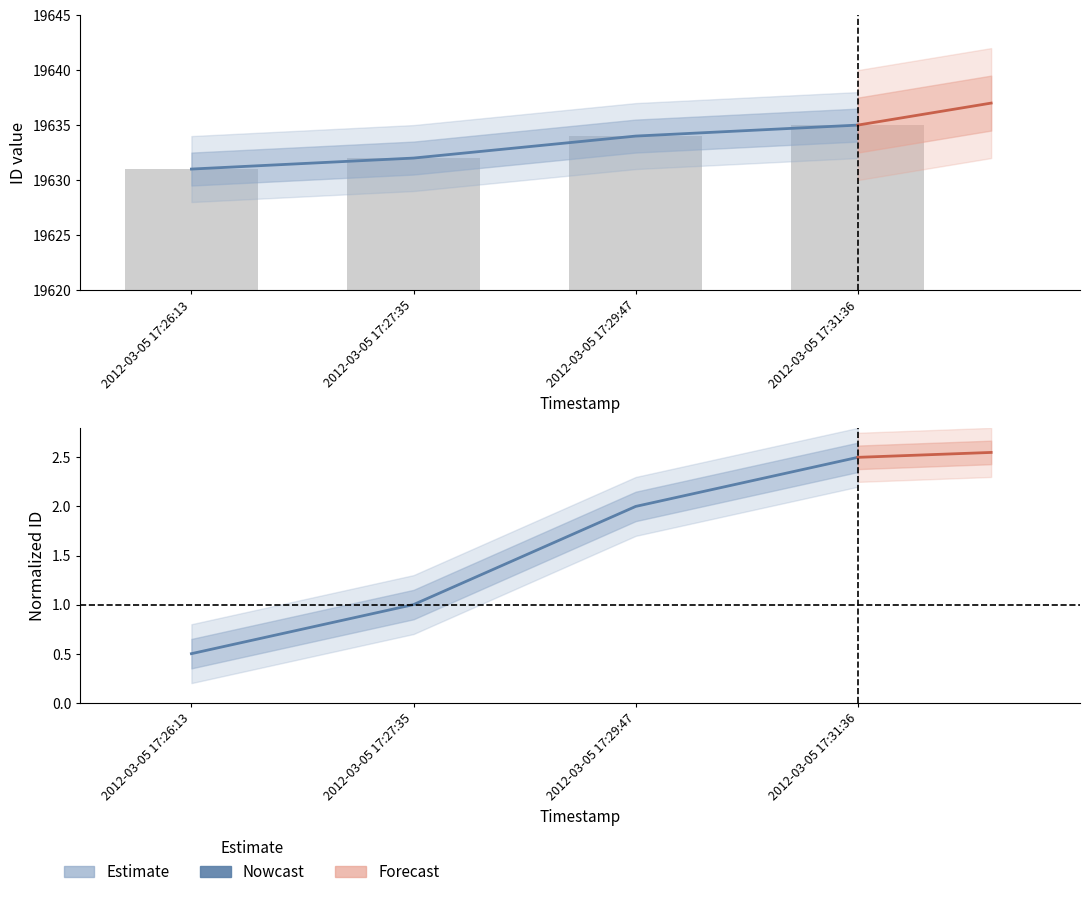

True or false: the data shows 8605 at 2012-03-05 17:29:47.

False